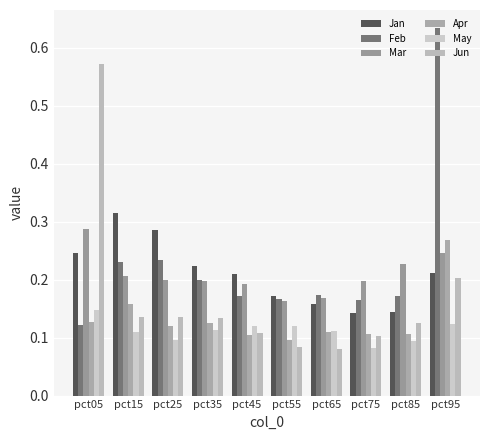

What is the smallest value displayed?

0.1